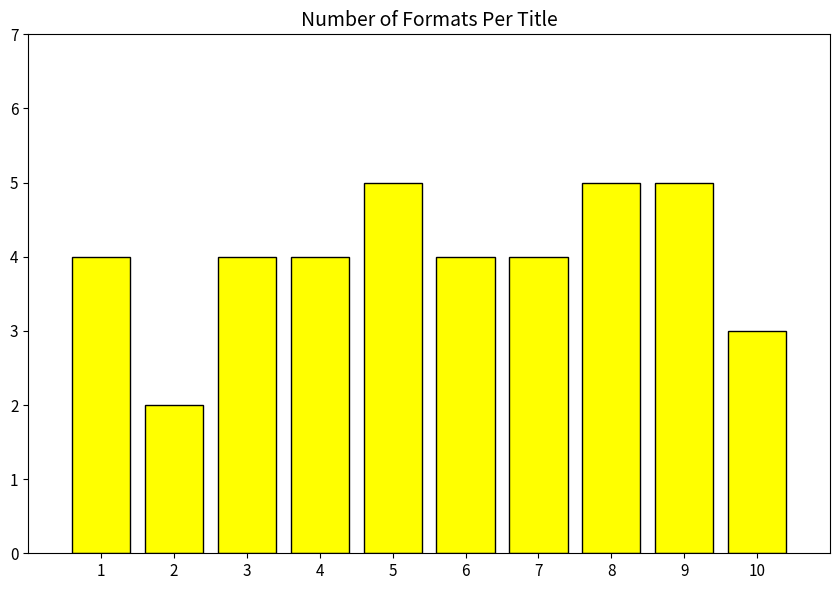

Which category has the lowest value across all series?

2